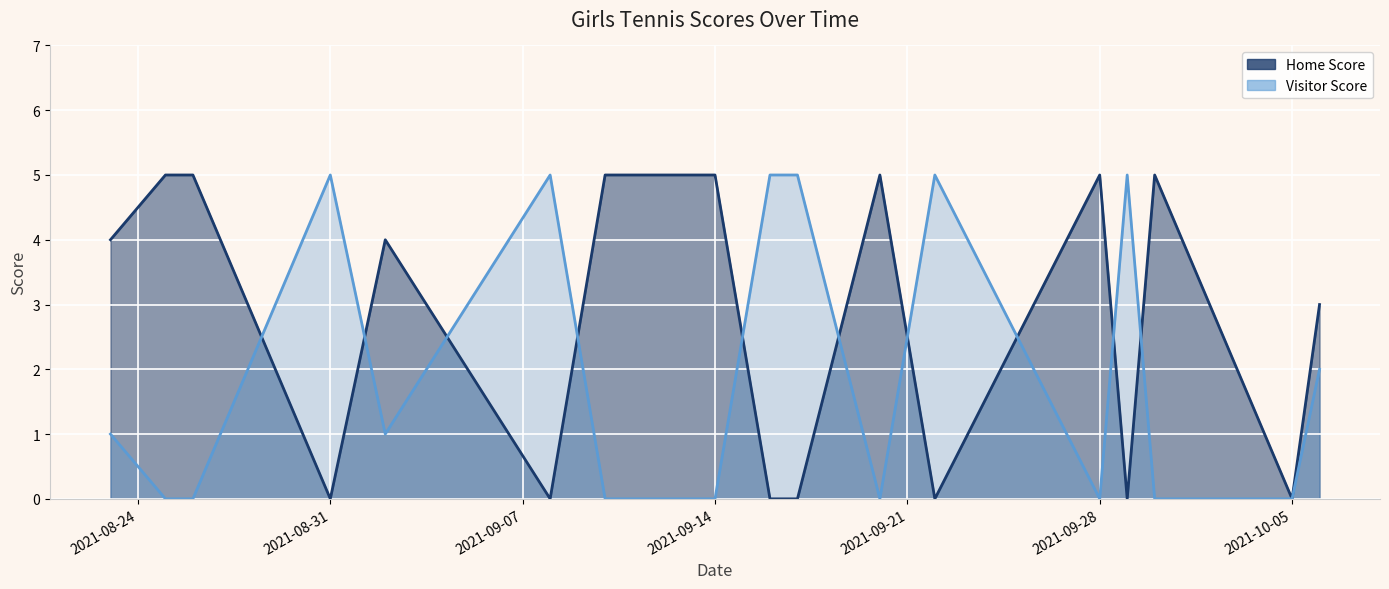

The value of Visitor Score at 2021-09-14 is 3. True or false?

False